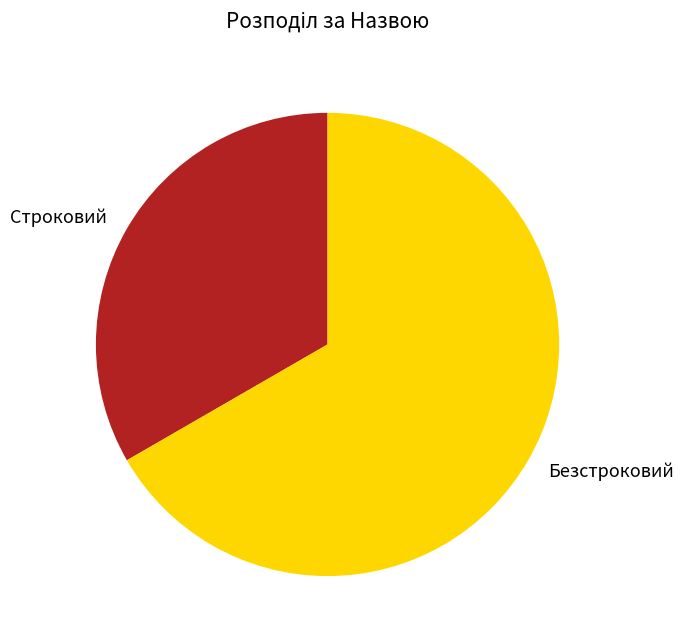

Count the number of slices in the pie.

2